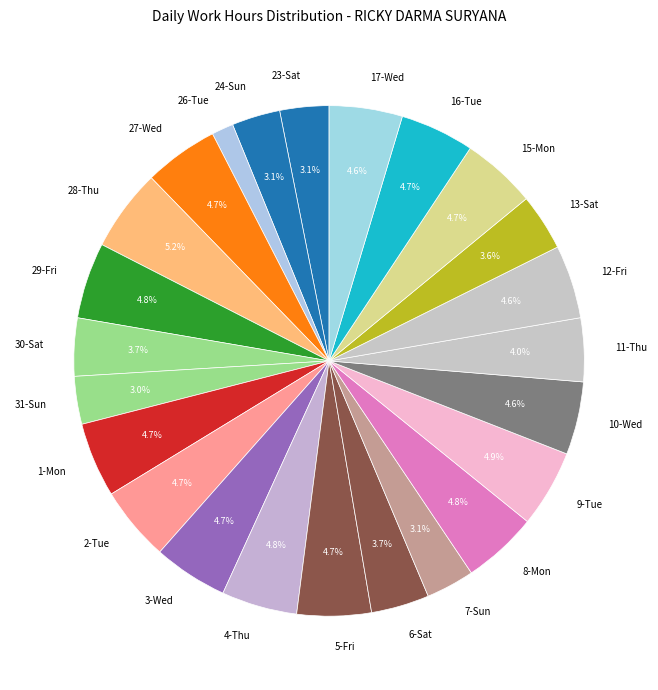

Which slice is the smallest?

26-Tue